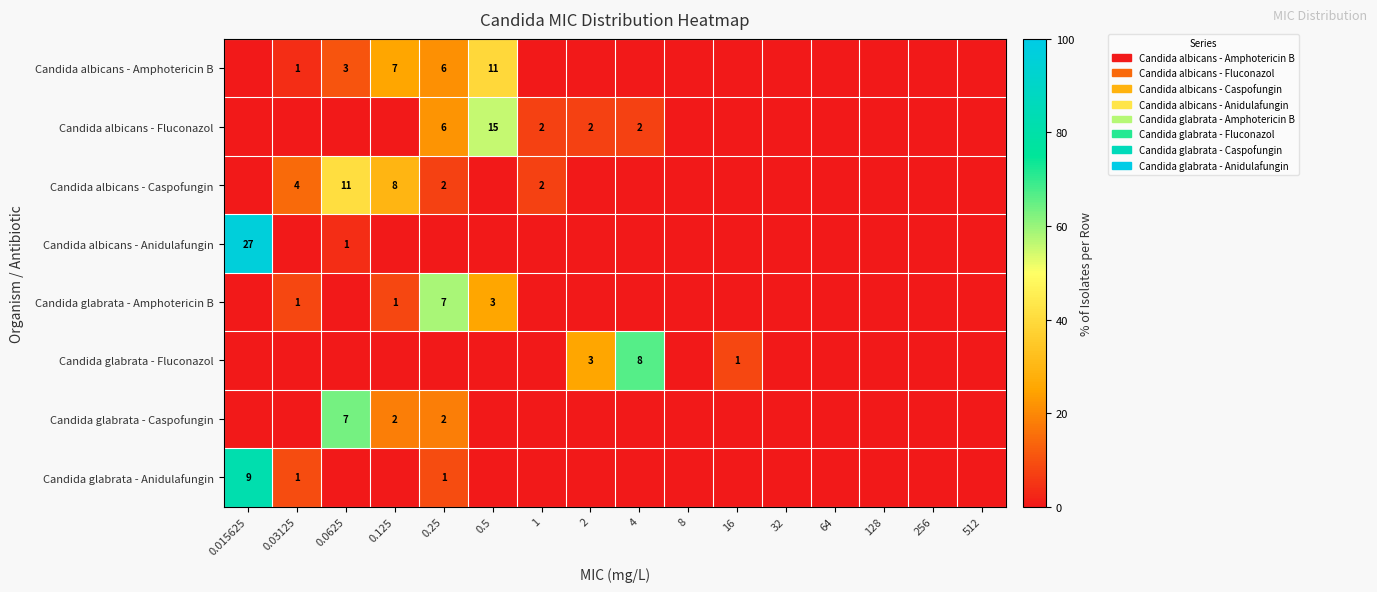

What is the spread (max minus min) of values at 2?

25.0